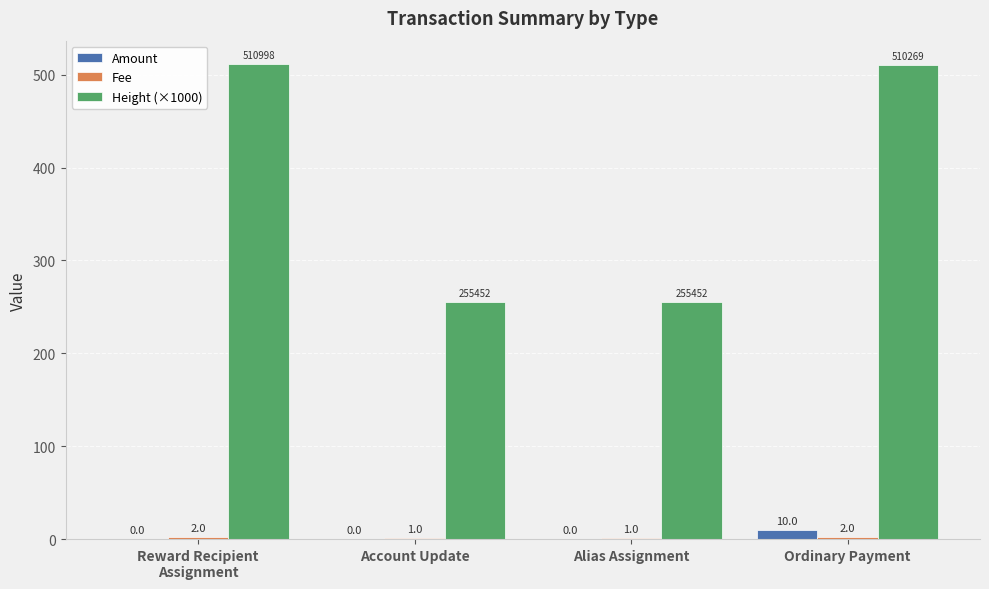

What value does the Height (×1000) series have at Ordinary Payment?

510.3